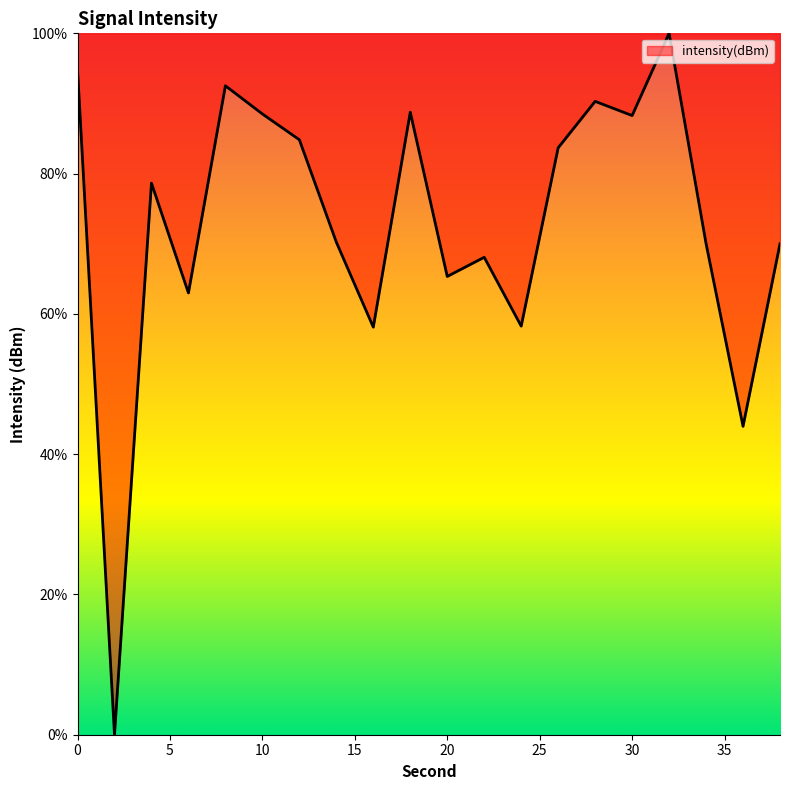

What is the maximum value shown in the chart?

100.0